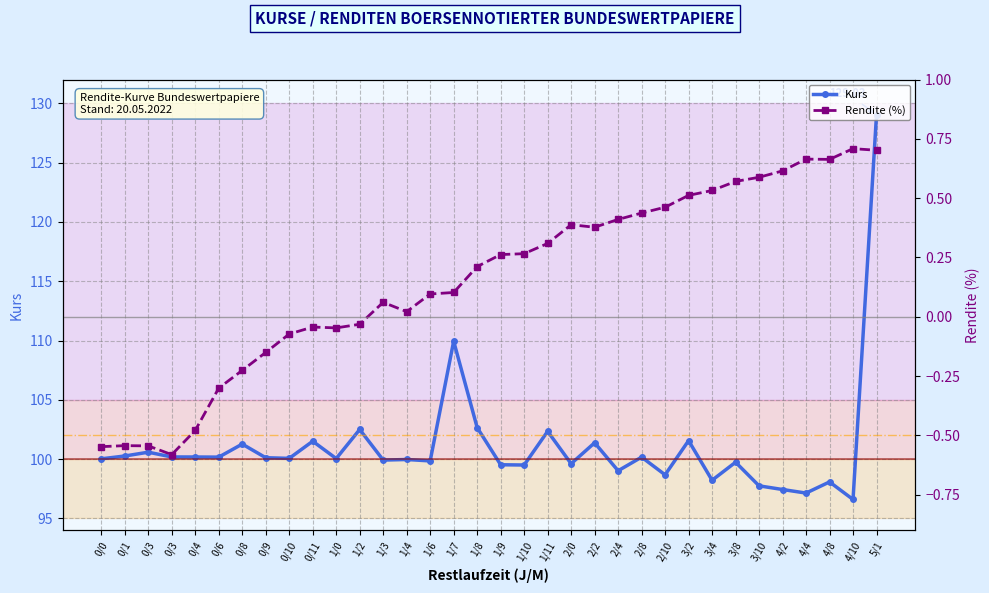

How many series are shown in this chart?

2